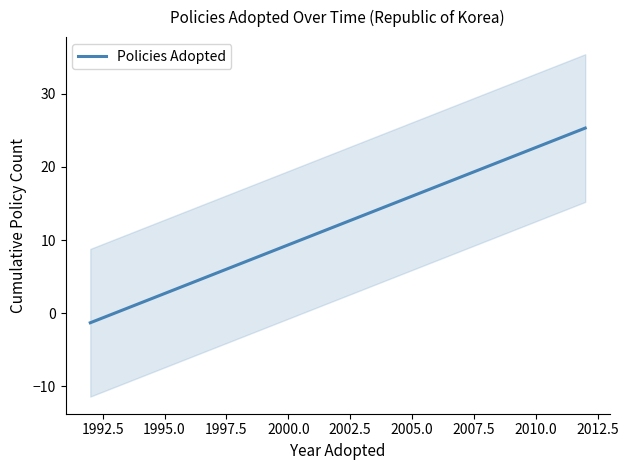

True or false: the data has more than 0 interior local peaks.

False